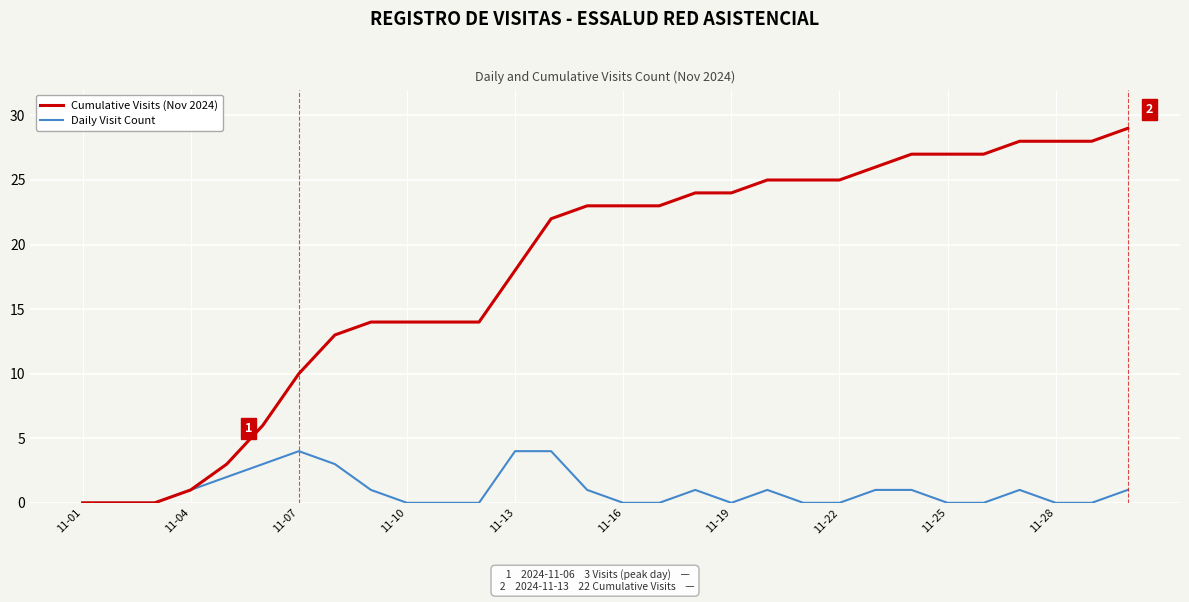

Rank the series by their average value, from highest to lowest.

Cumulative Visits (Nov 2024), Daily Visit Count